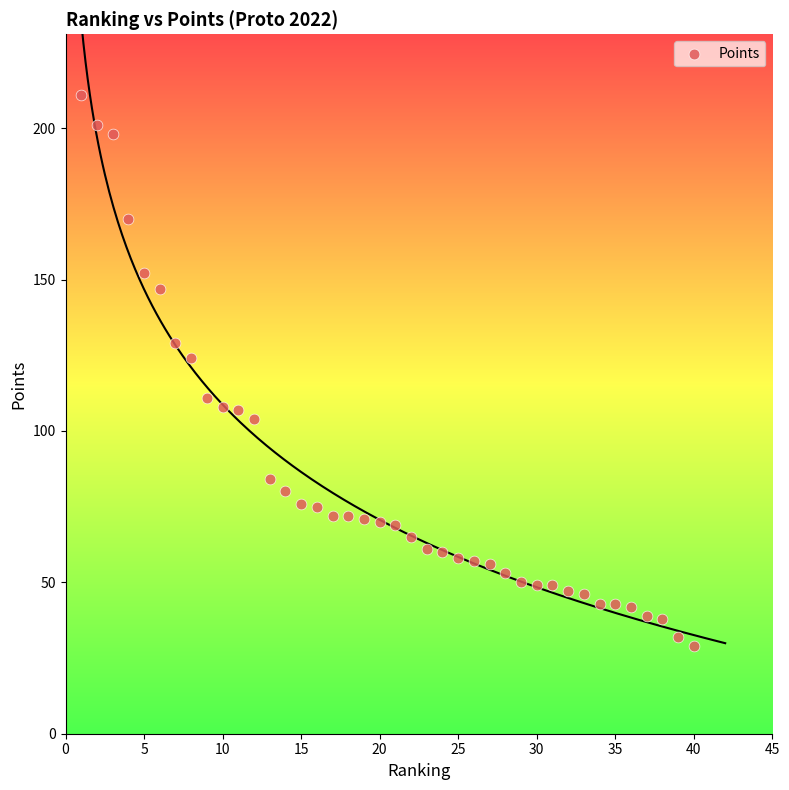

What Y value in the scatter plot is closest to 120?

124